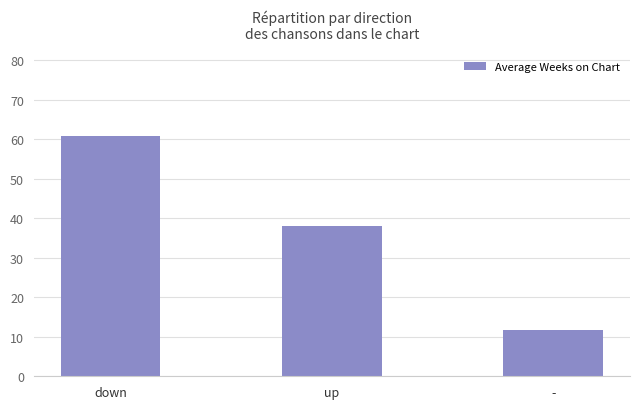

Does the chart contain stacked bars?

No